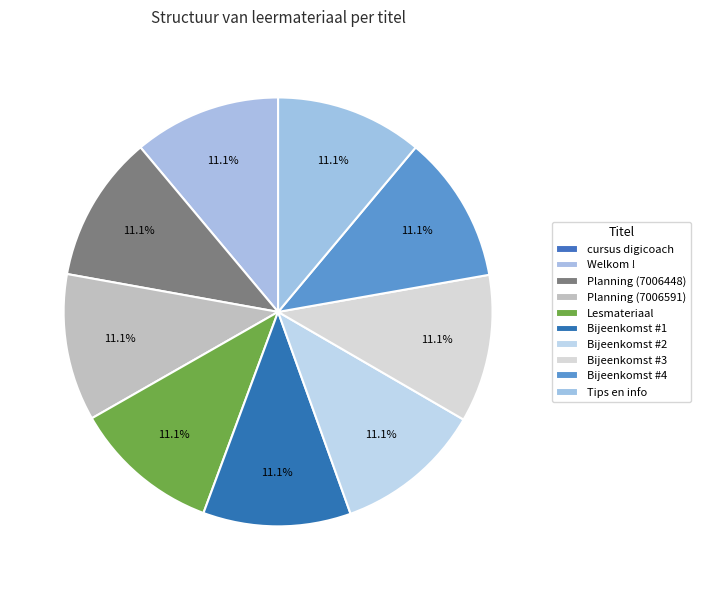

Which category has the biggest portion of the pie?

Bijeenkomst #4